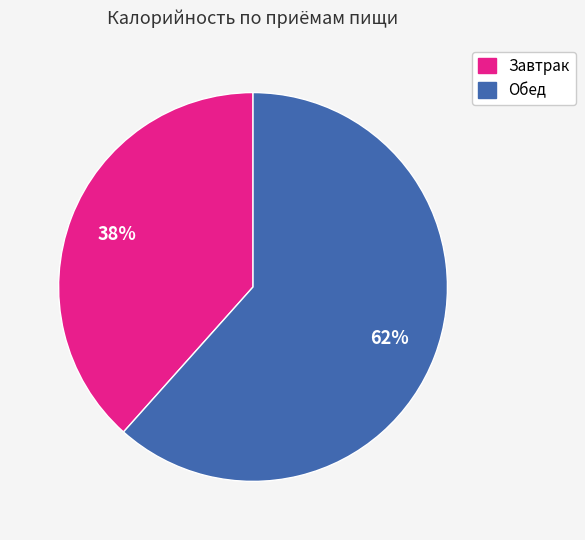

Is there any slice that represents more than half of the pie?

Yes